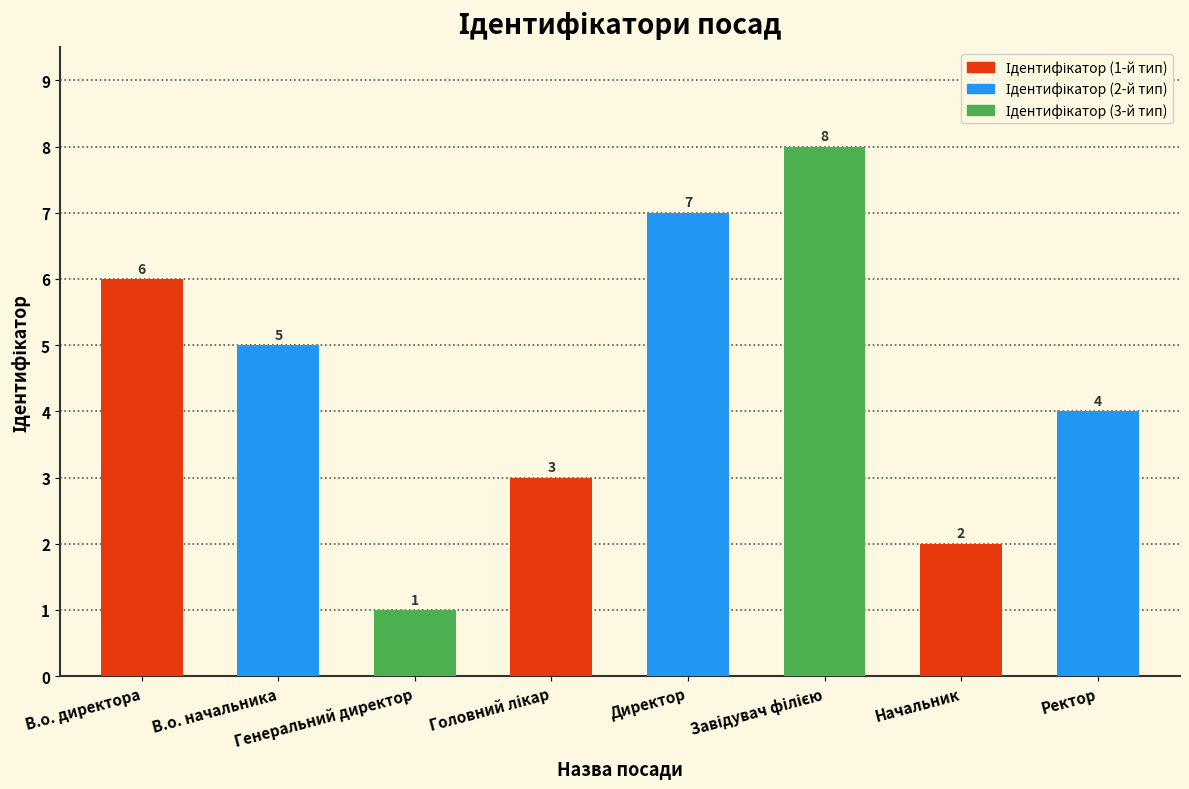

Is it true that the value at Начальник is 2?

True